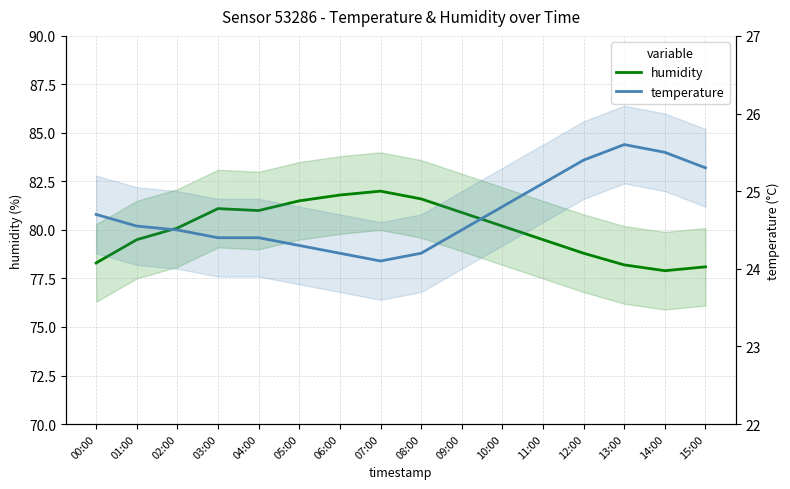

Where is the first local maximum for temperature?

13:00